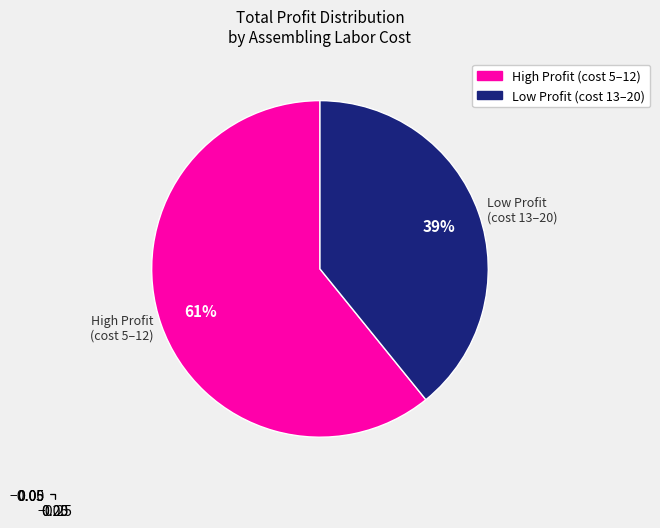

The Low Profit (cost 13–20) slice represents 39% of the pie. True or false?

True